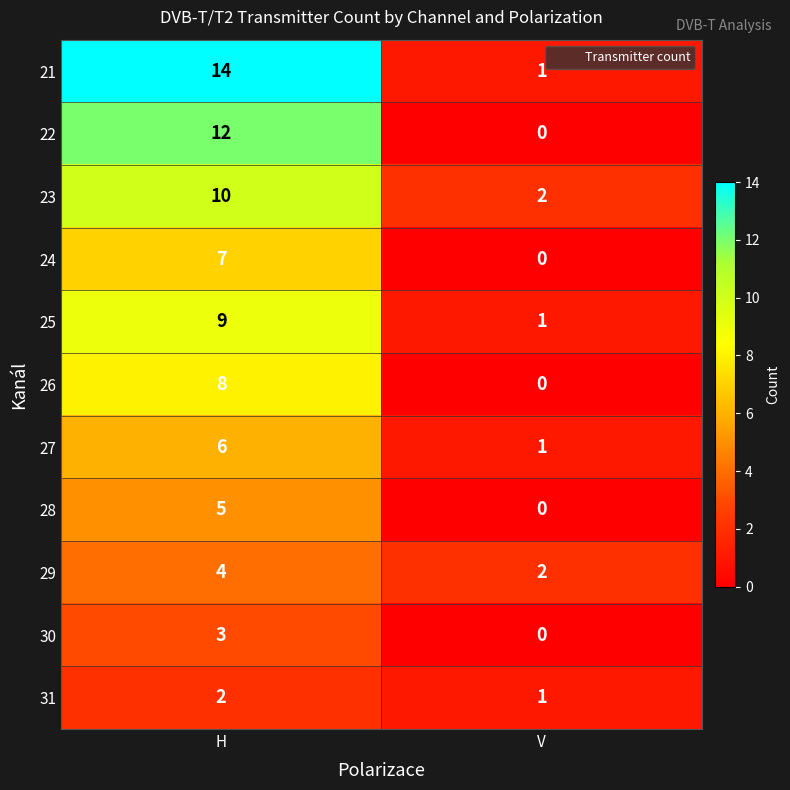

Reading left to right, what are all the values shown in this chart?

21: H=14	V=1
22: H=12	V=0
23: H=10	V=2
24: H=7	V=0
25: H=9	V=1
26: H=8	V=0
27: H=6	V=1
28: H=5	V=0
29: H=4	V=2
30: H=3	V=0
31: H=2	V=1